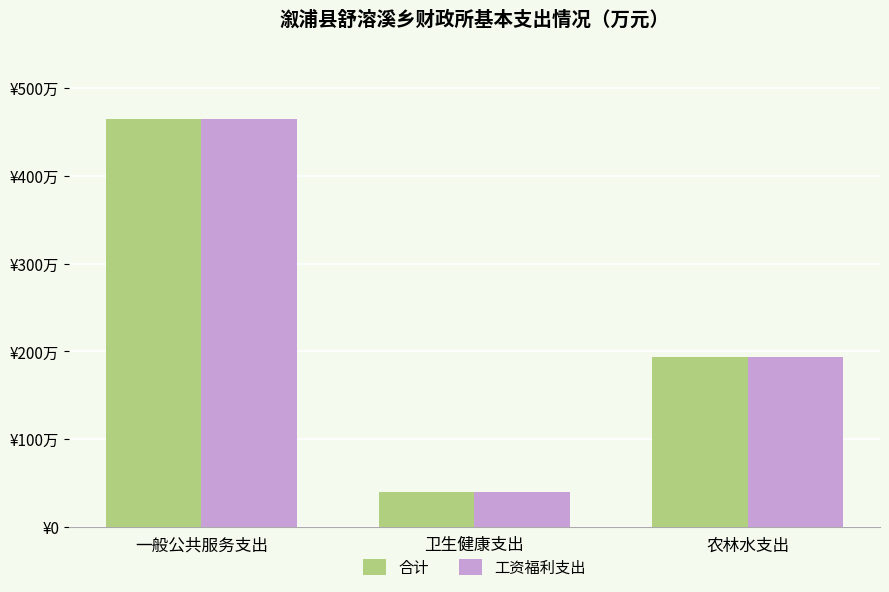

Reading left to right, transcribe all the data shown in this chart.

合计: 一般公共服务支出=464.3	卫生健康支出=39.3	农林水支出=193.4
工资福利支出: 一般公共服务支出=464.3	卫生健康支出=39.3	农林水支出=193.4